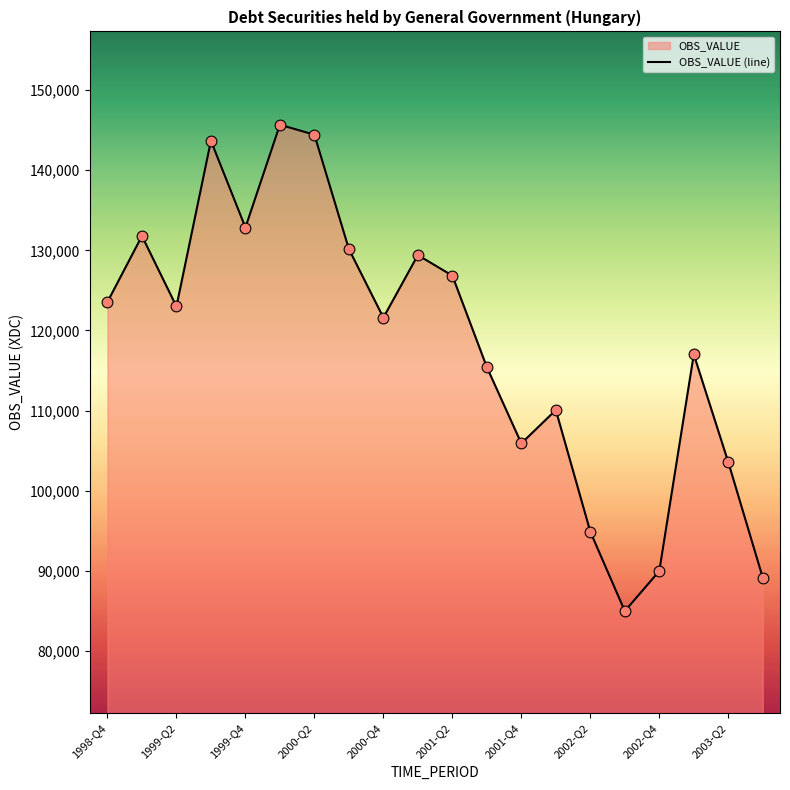

Which has a higher value, 2003-Q2 or 2002-Q2?

2003-Q2